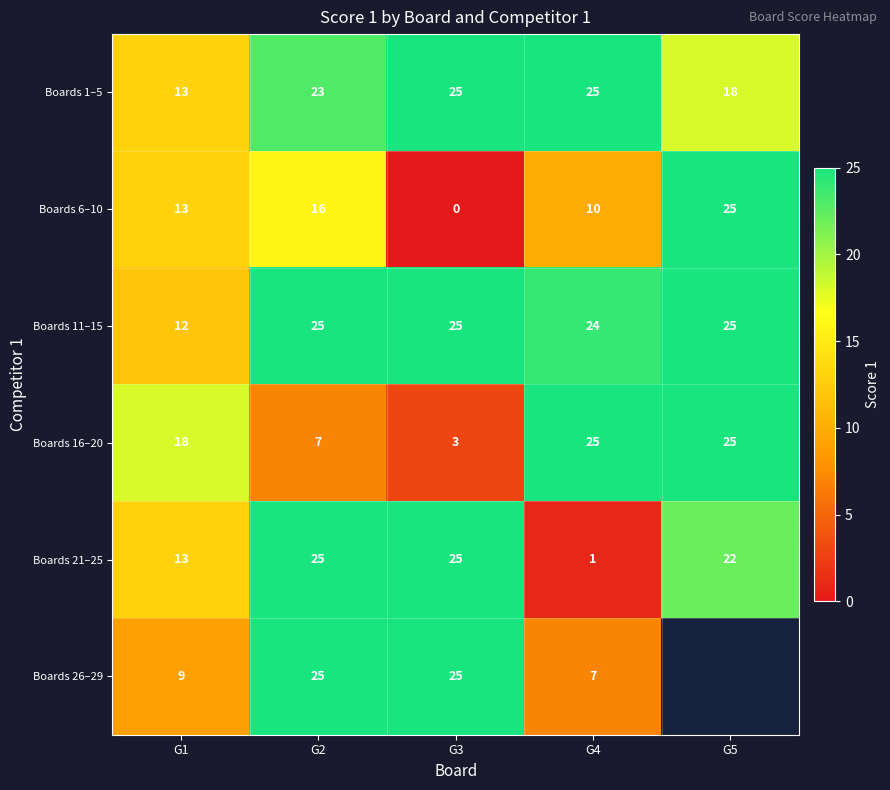

What is the maximum value for Boards 21–25?

25